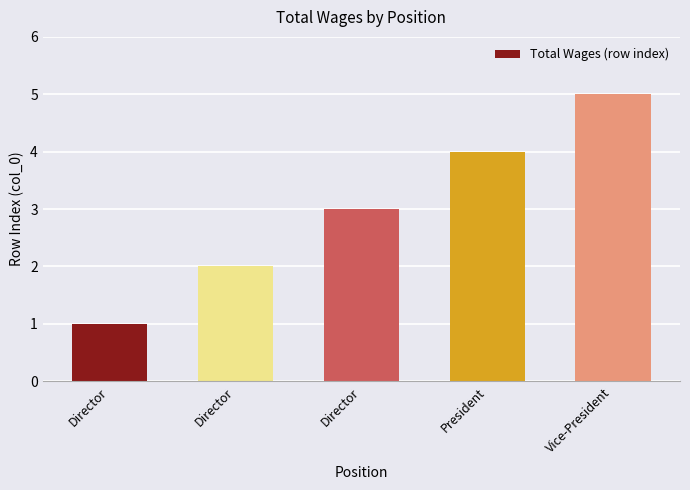

The chart shows a value of 3 at Director. True or false?

True